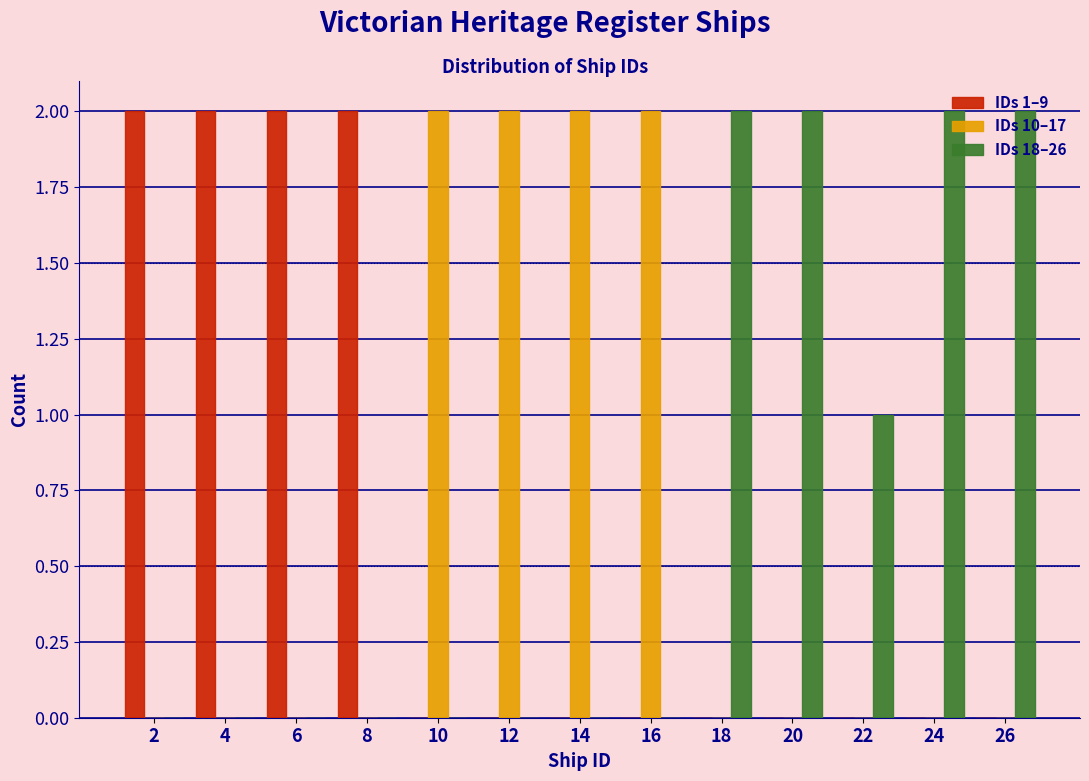

The IDs 10–17 series shows 1 at 16. True or false?

False